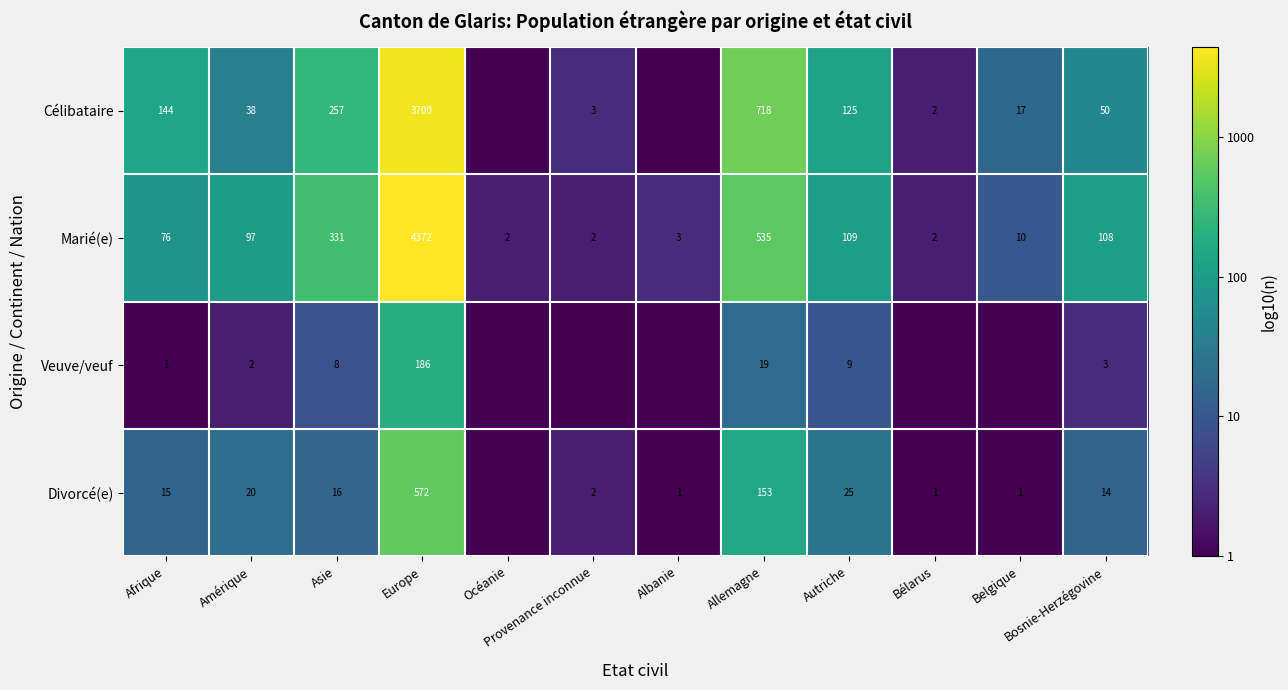

Which has a higher value, Asie or Autriche?

Asie